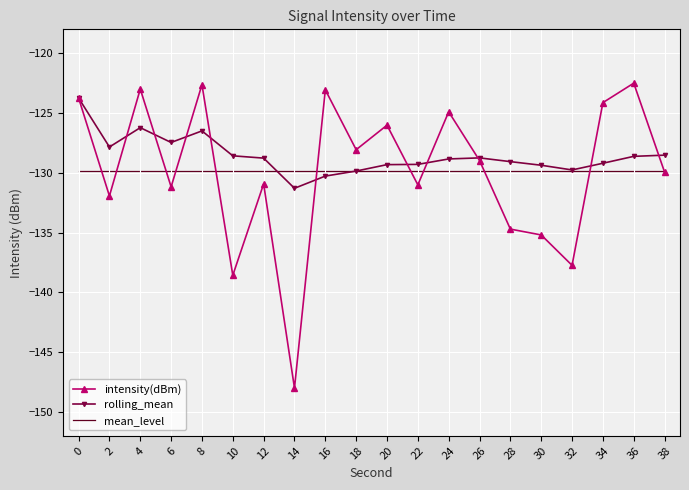

What are all the series names shown in the legend?

intensity(dBm), rolling_mean, mean_level